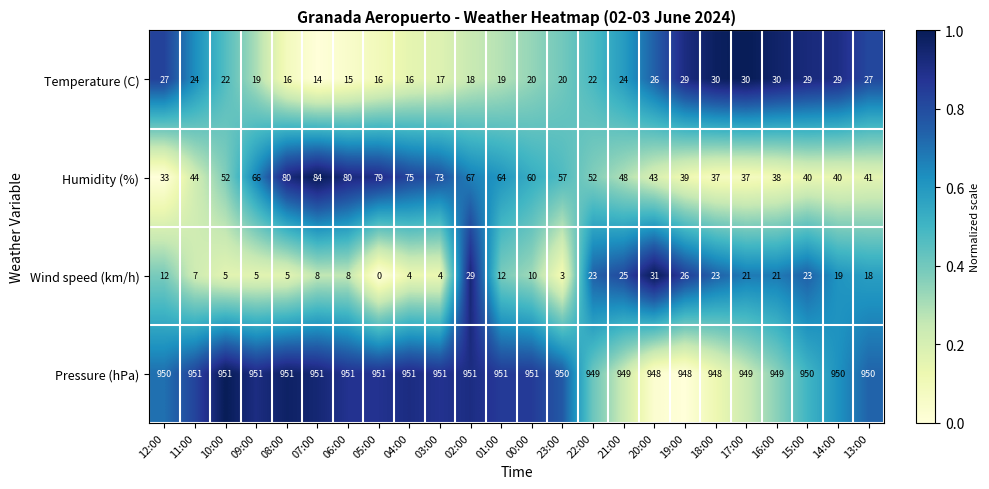

What is the greatest value displayed?

951